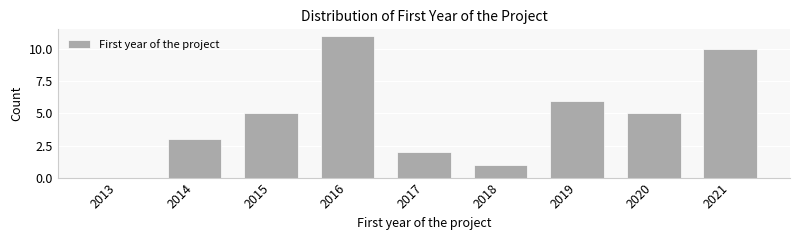

Reading left to right, extract all data points from this chart.

2013=0	2014=3	2015=5	2016=11	2017=2	2018=1	2019=6	2020=5	2021=10